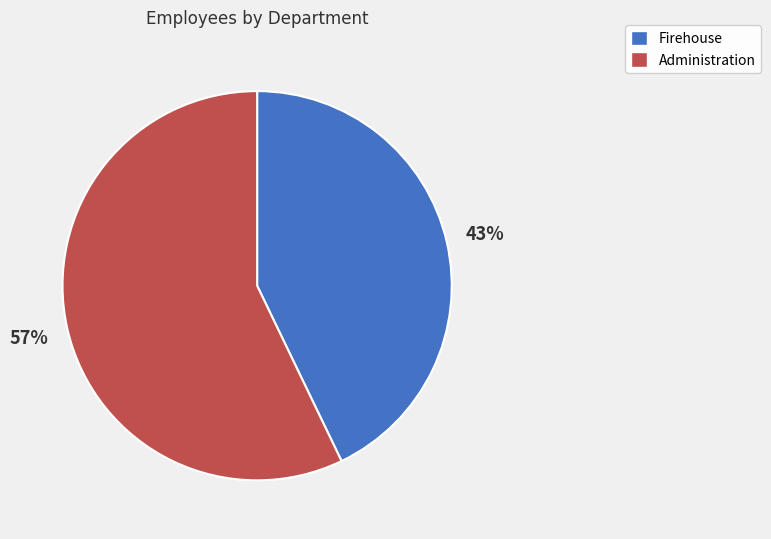

Does any single category account for the majority?

Yes